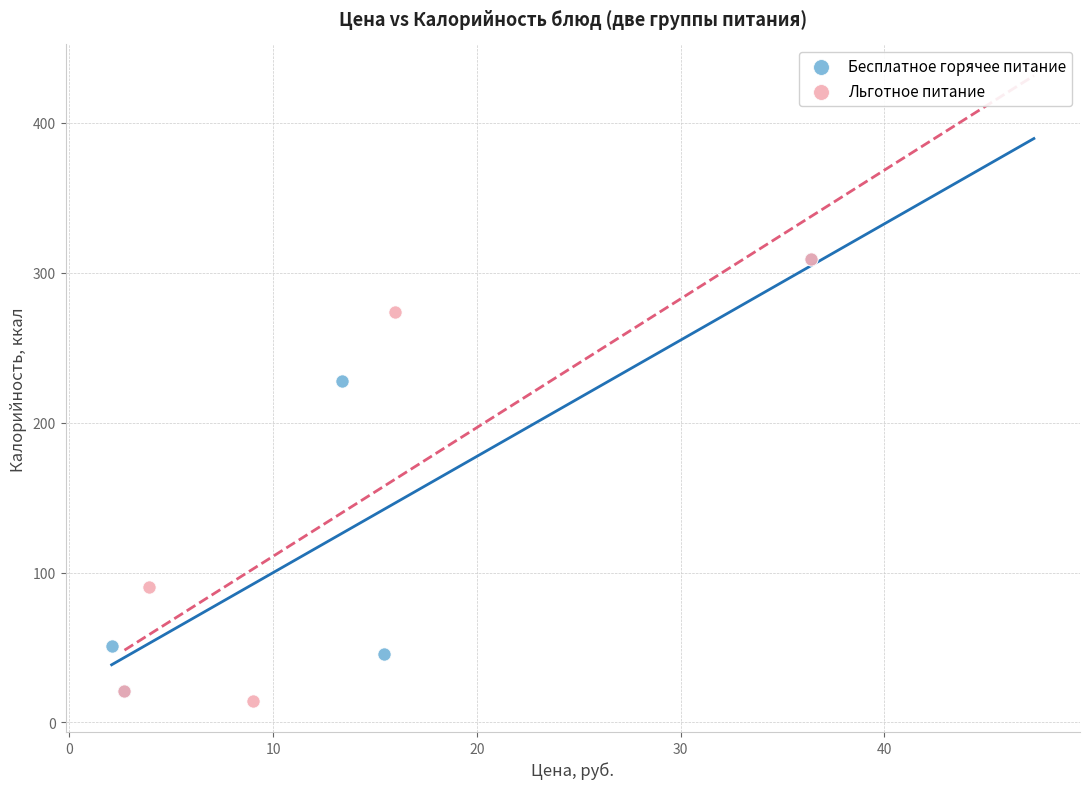

Which series contains the lowest Y value?

Льготное питание